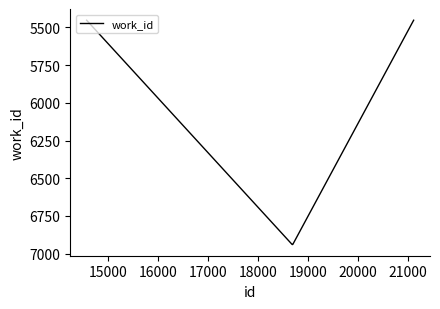

True or false: there are more than 2 points higher than both neighbors.

False